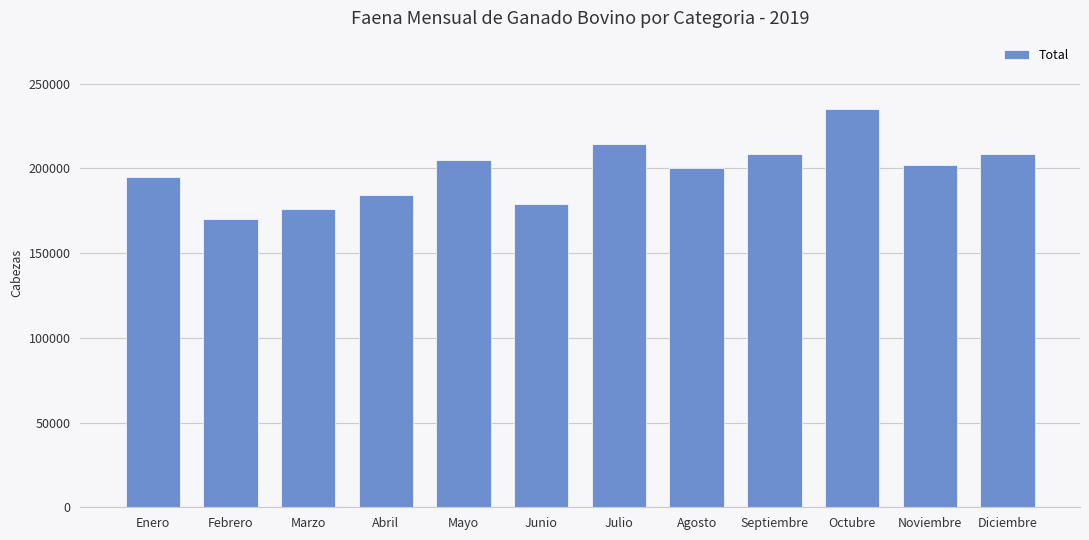

What is the difference between the values at Abril and Julio?

30499